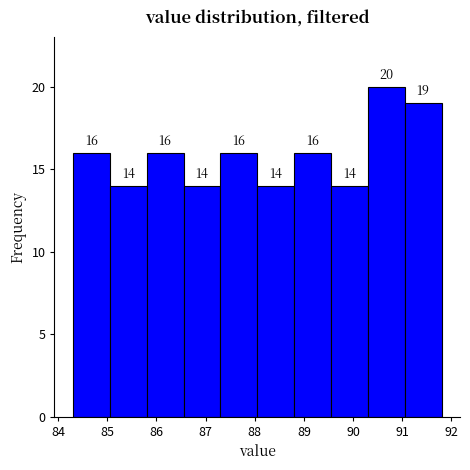

Which range on the x-axis has the tallest bar?

90.30 to 91.05